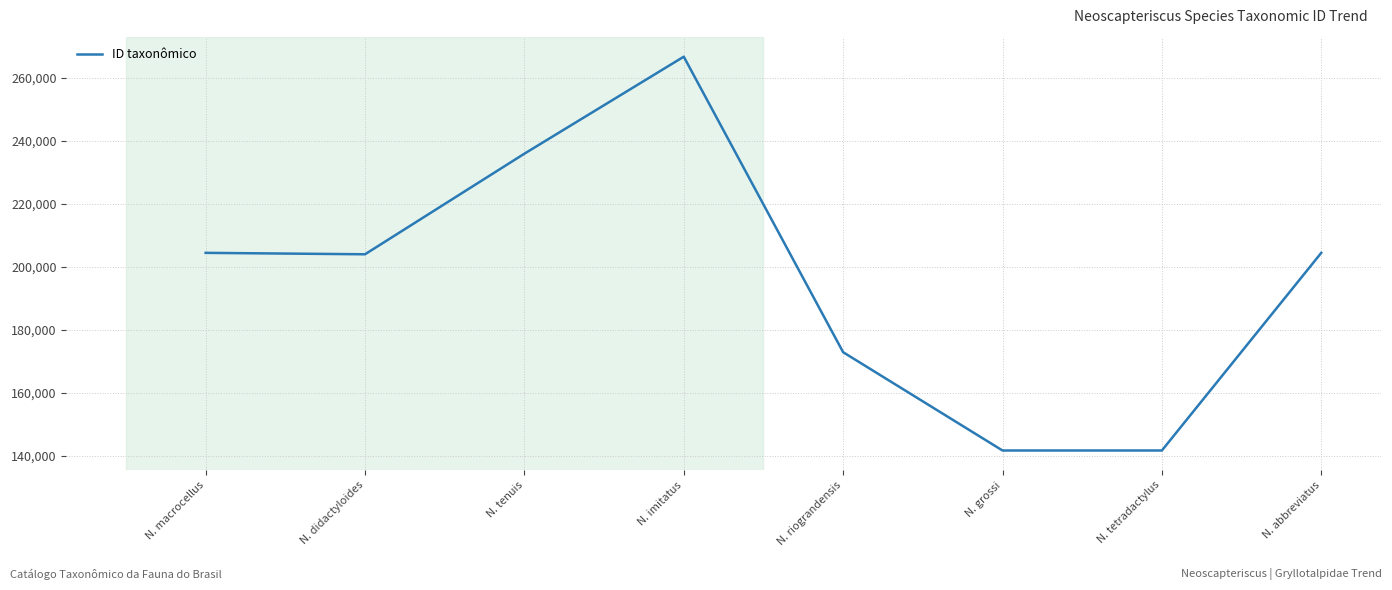

What is the sum of the values at N. abbreviatus and N. grossi?

346071